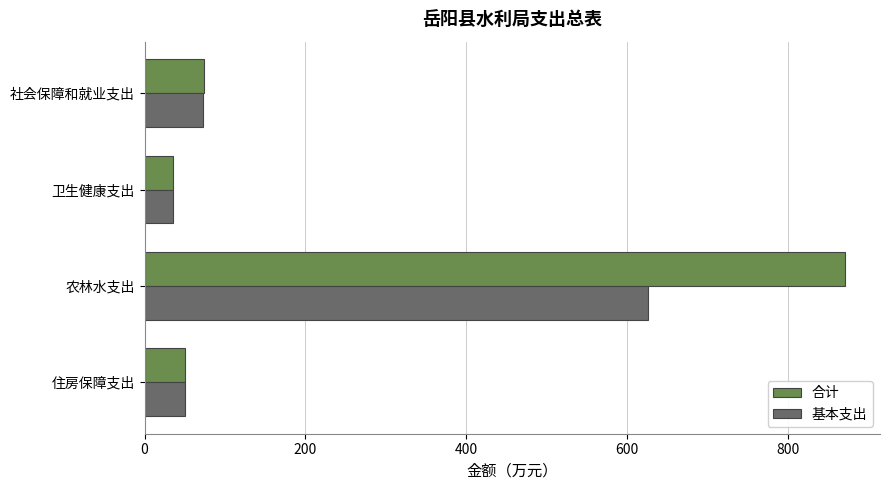

True or false: 基本支出 has a value of 72.9 at 社会保障和就业支出.

True